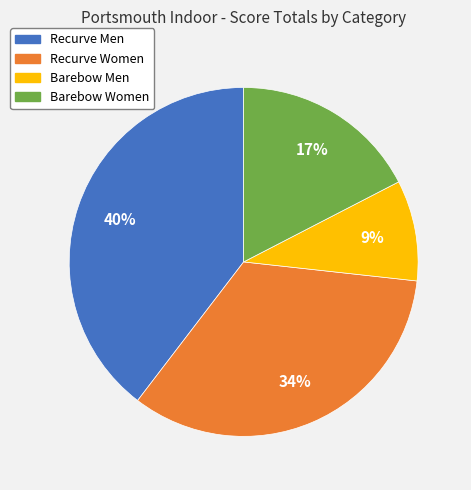

Does any single category account for the majority?

No